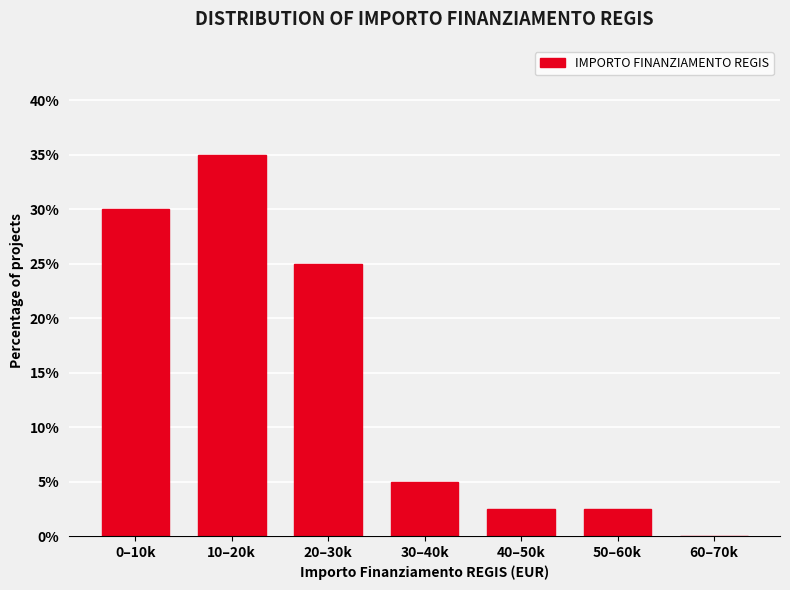

Reading left to right, extract all data points from this chart.

0–10k=30.0	10–20k=35.0	20–30k=25.0	30–40k=5.0	40–50k=2.5	50–60k=2.5	60–70k=0.0